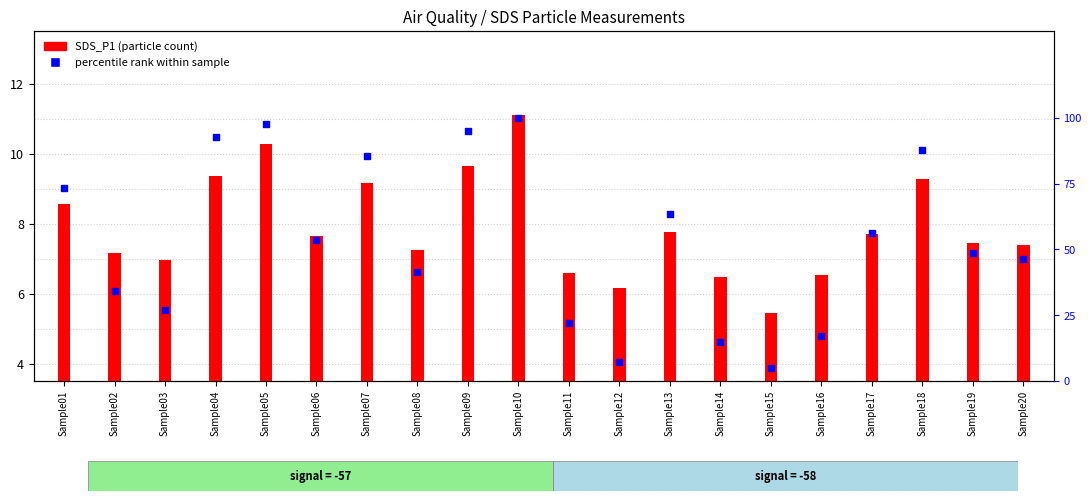

What is the total value across all series at Sample19?

56.2